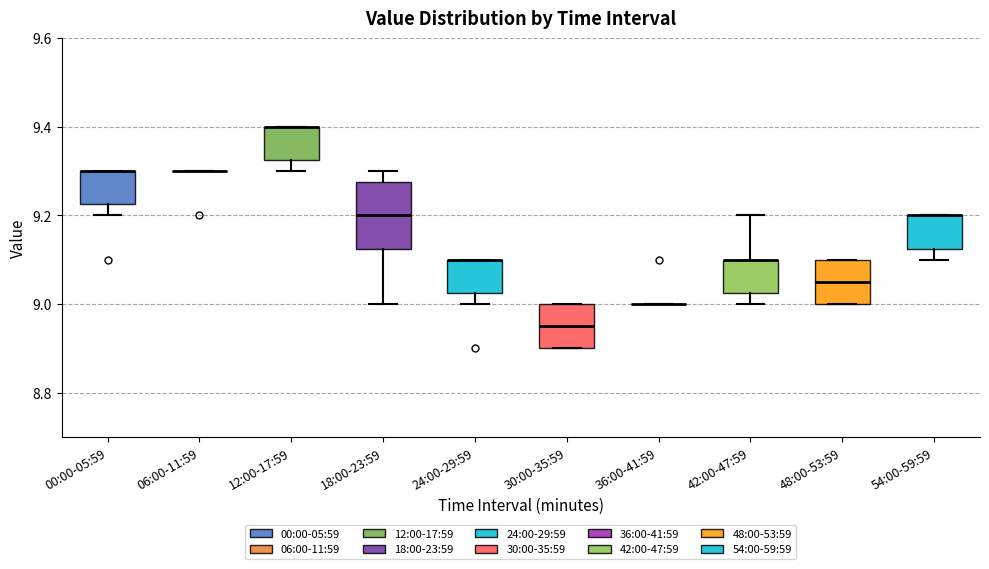

Comparing the boxes themselves (not the whiskers), which one is the tallest?

18:00-23:59